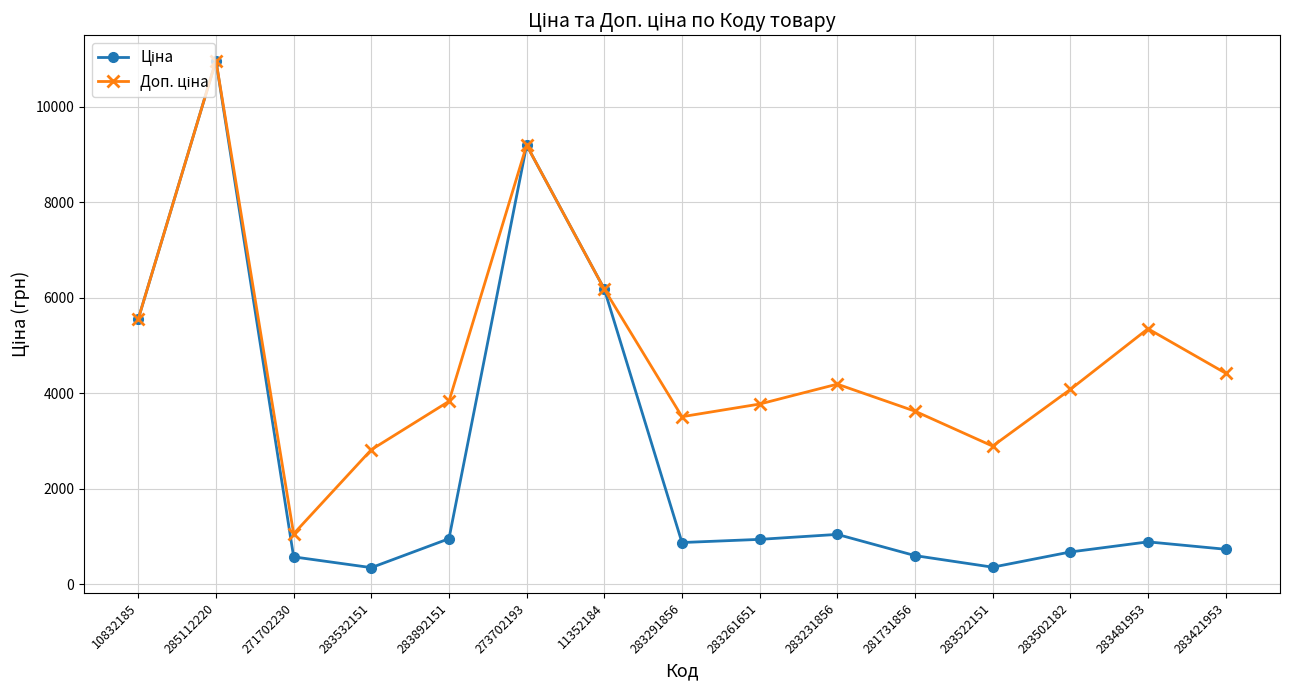

What is the total value across all series at 285112220?

21928.8